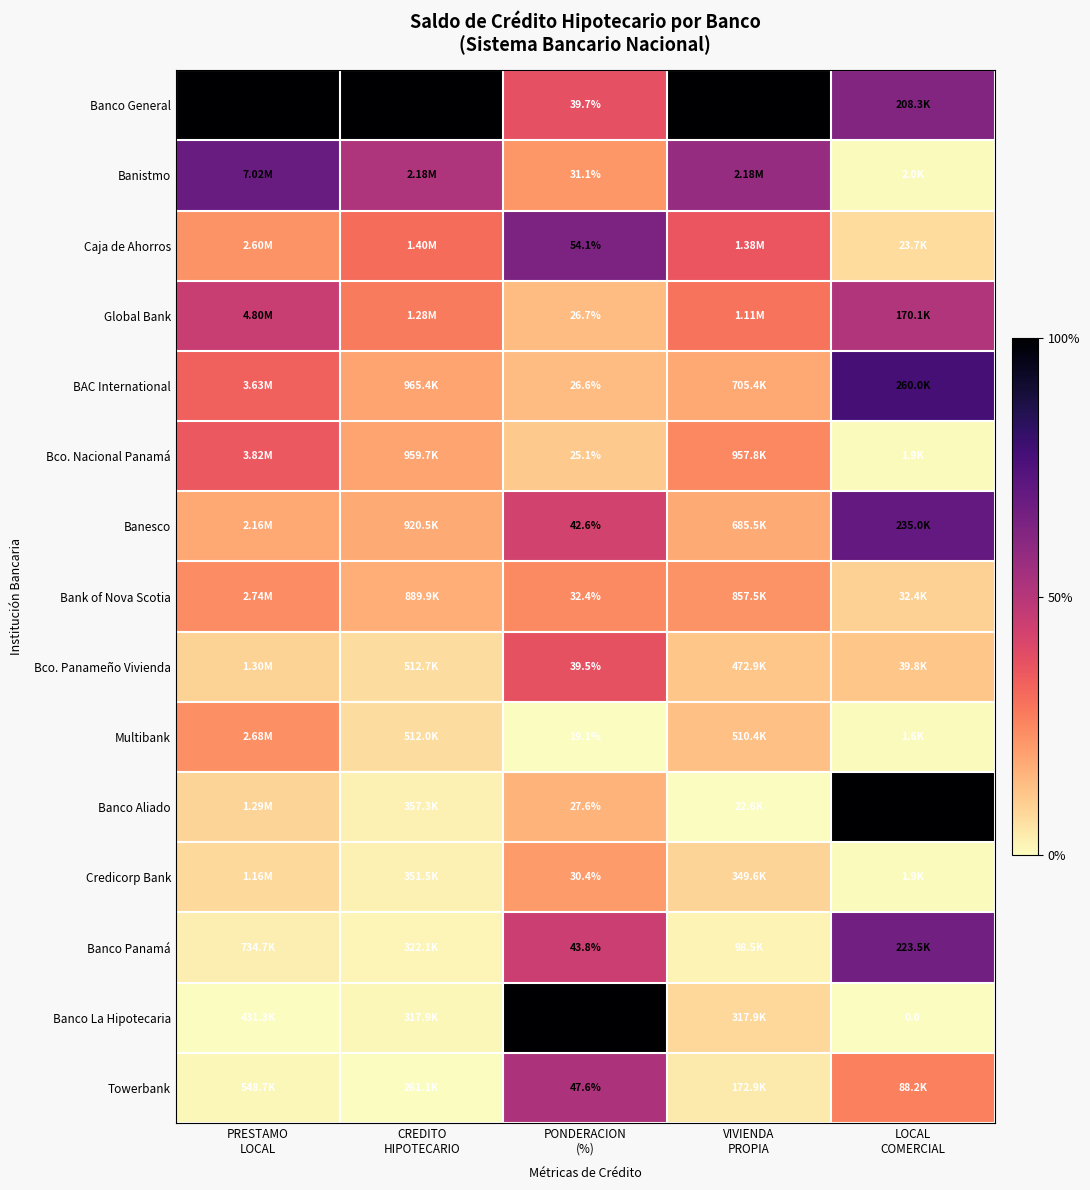

Which category has the highest value across all series?

PRESTAMO
LOCAL